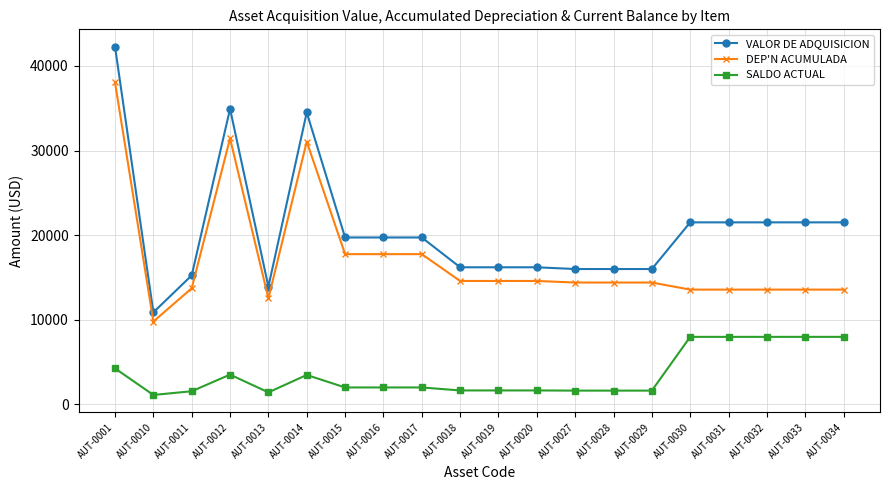

At how many categories does at least one series exceed 18379?

11